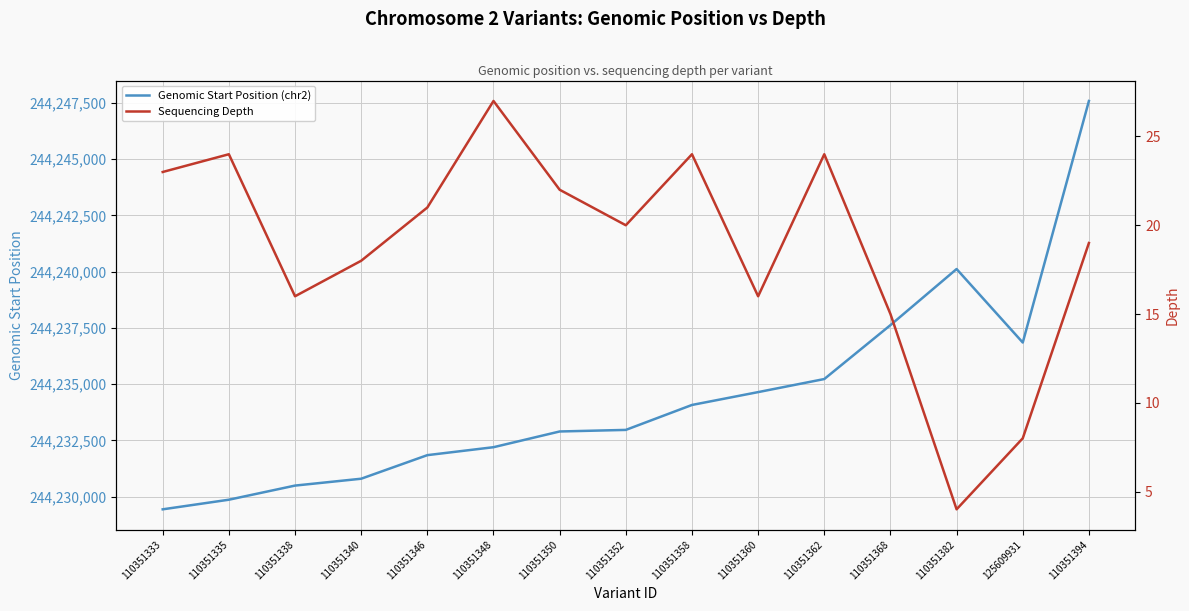

Where does the Genomic Start Position (chr2) series first go above 244232966?

110351358